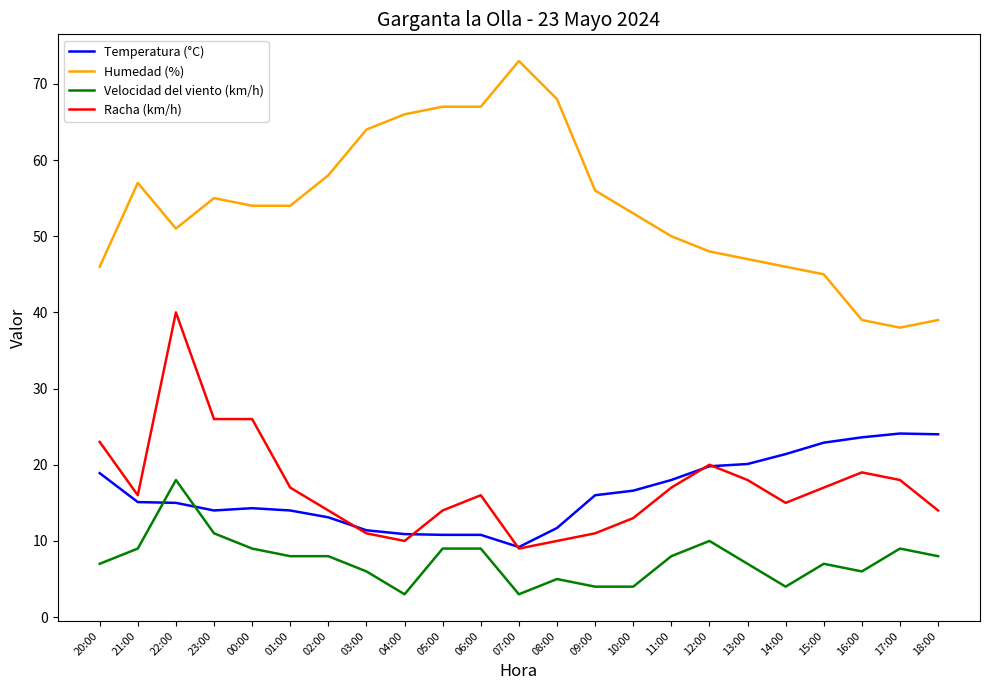

List the series in order of their peak value, lowest first.

Velocidad del viento (km/h), Temperatura (°C), Racha (km/h), Humedad (%)